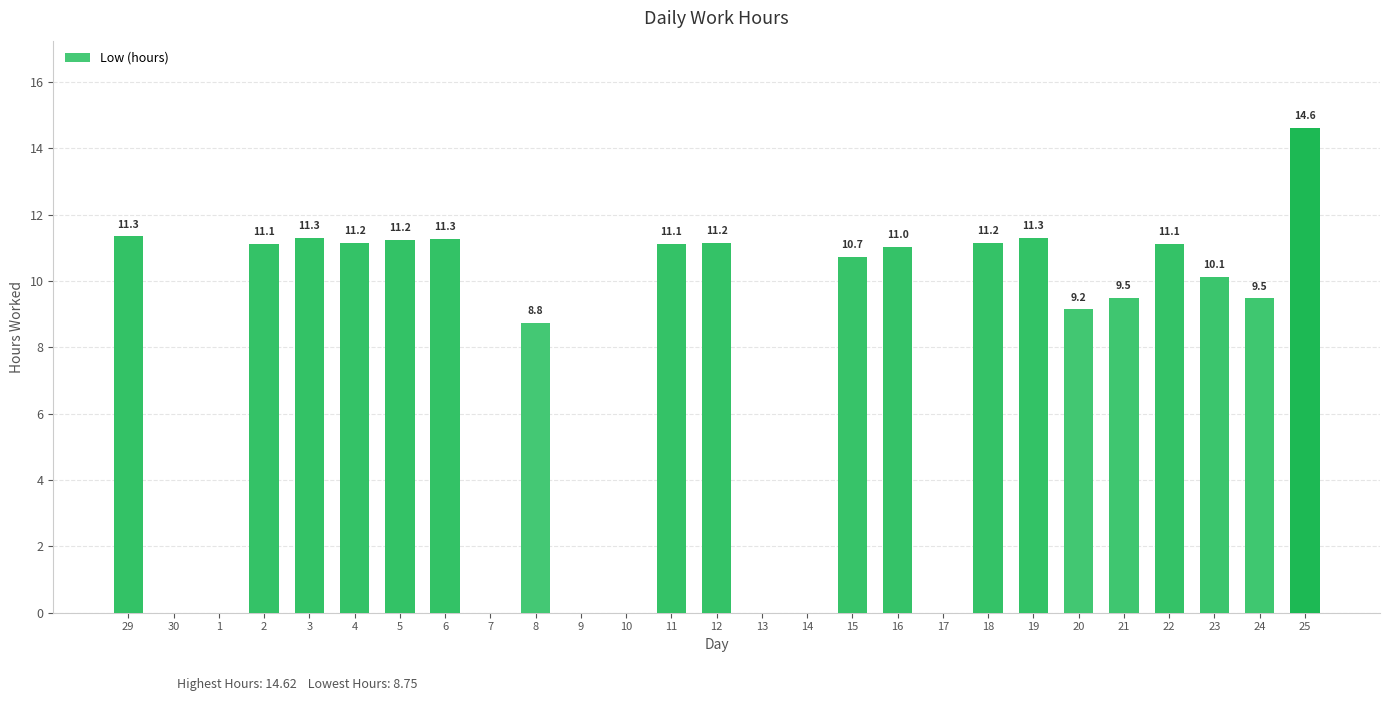

Is it true that the value at 10 is 0.0?

True